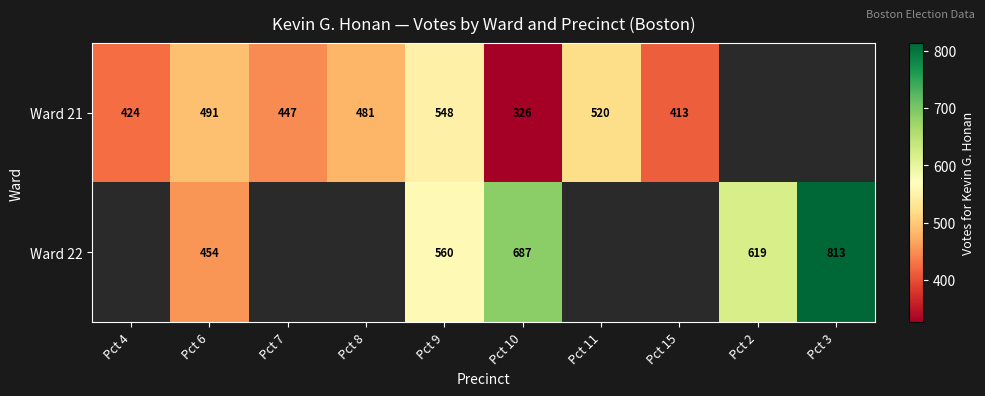

At which category is the sum across all series the highest?

Pct 9